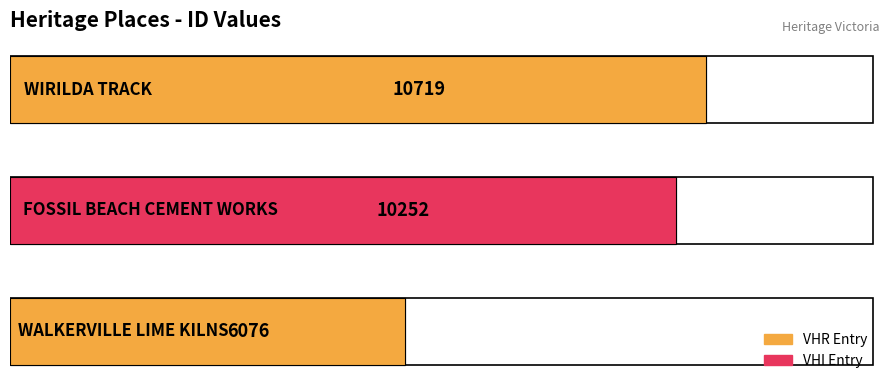

Reading right to left, what are all the values shown in this chart?

2=10719	1=10252	0=6076